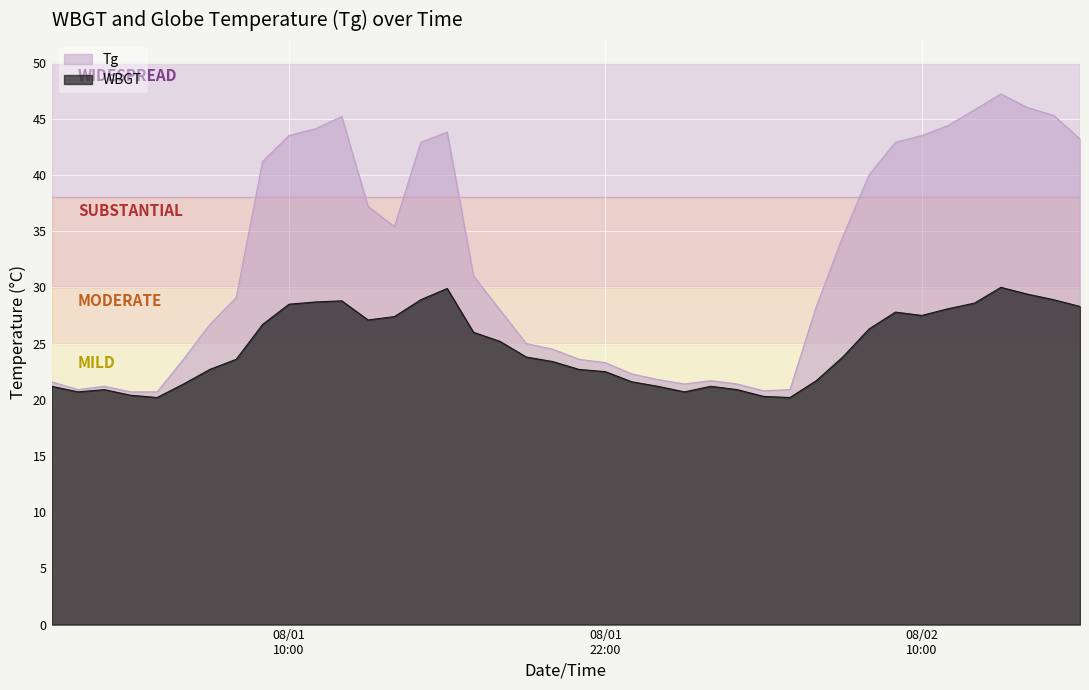

What is the difference between the highest and lowest values at 2021/8/1 6:00?

2.2